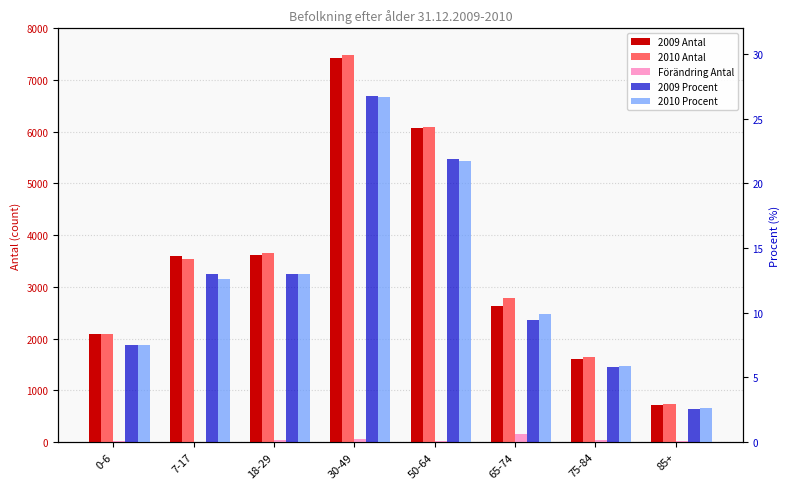

What is the label of the 4th bar from the left?

30-49